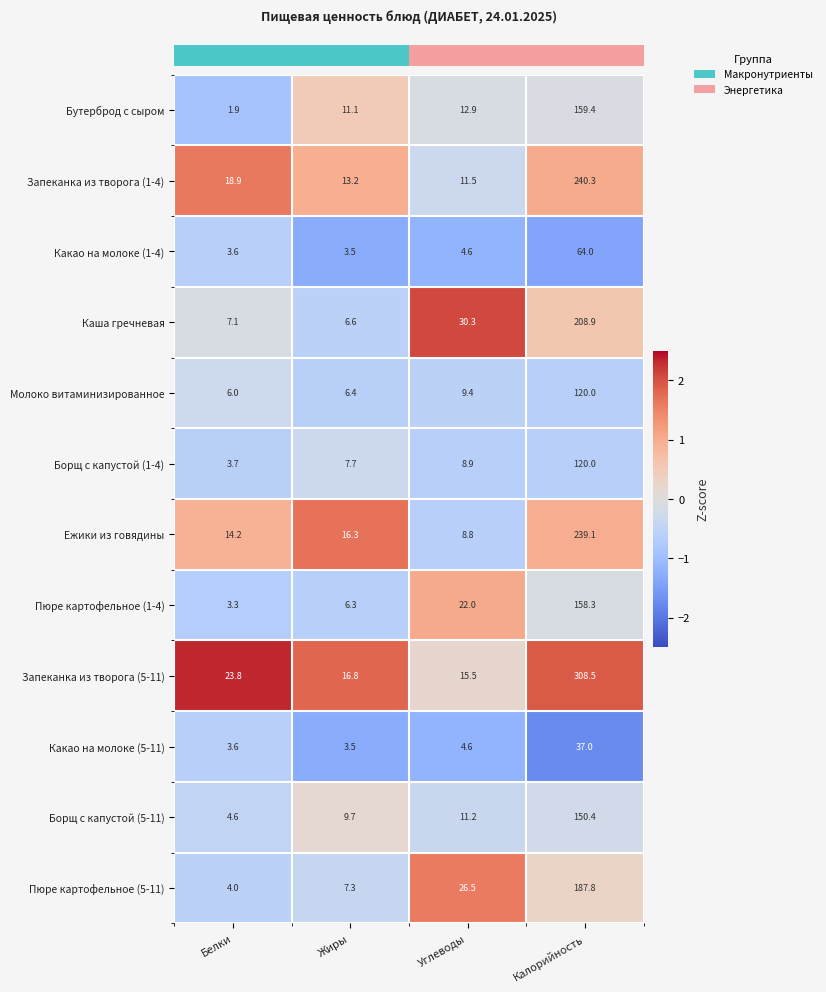

At which label does Пюре картофельное (1-4) reach its peak?

Калорийность